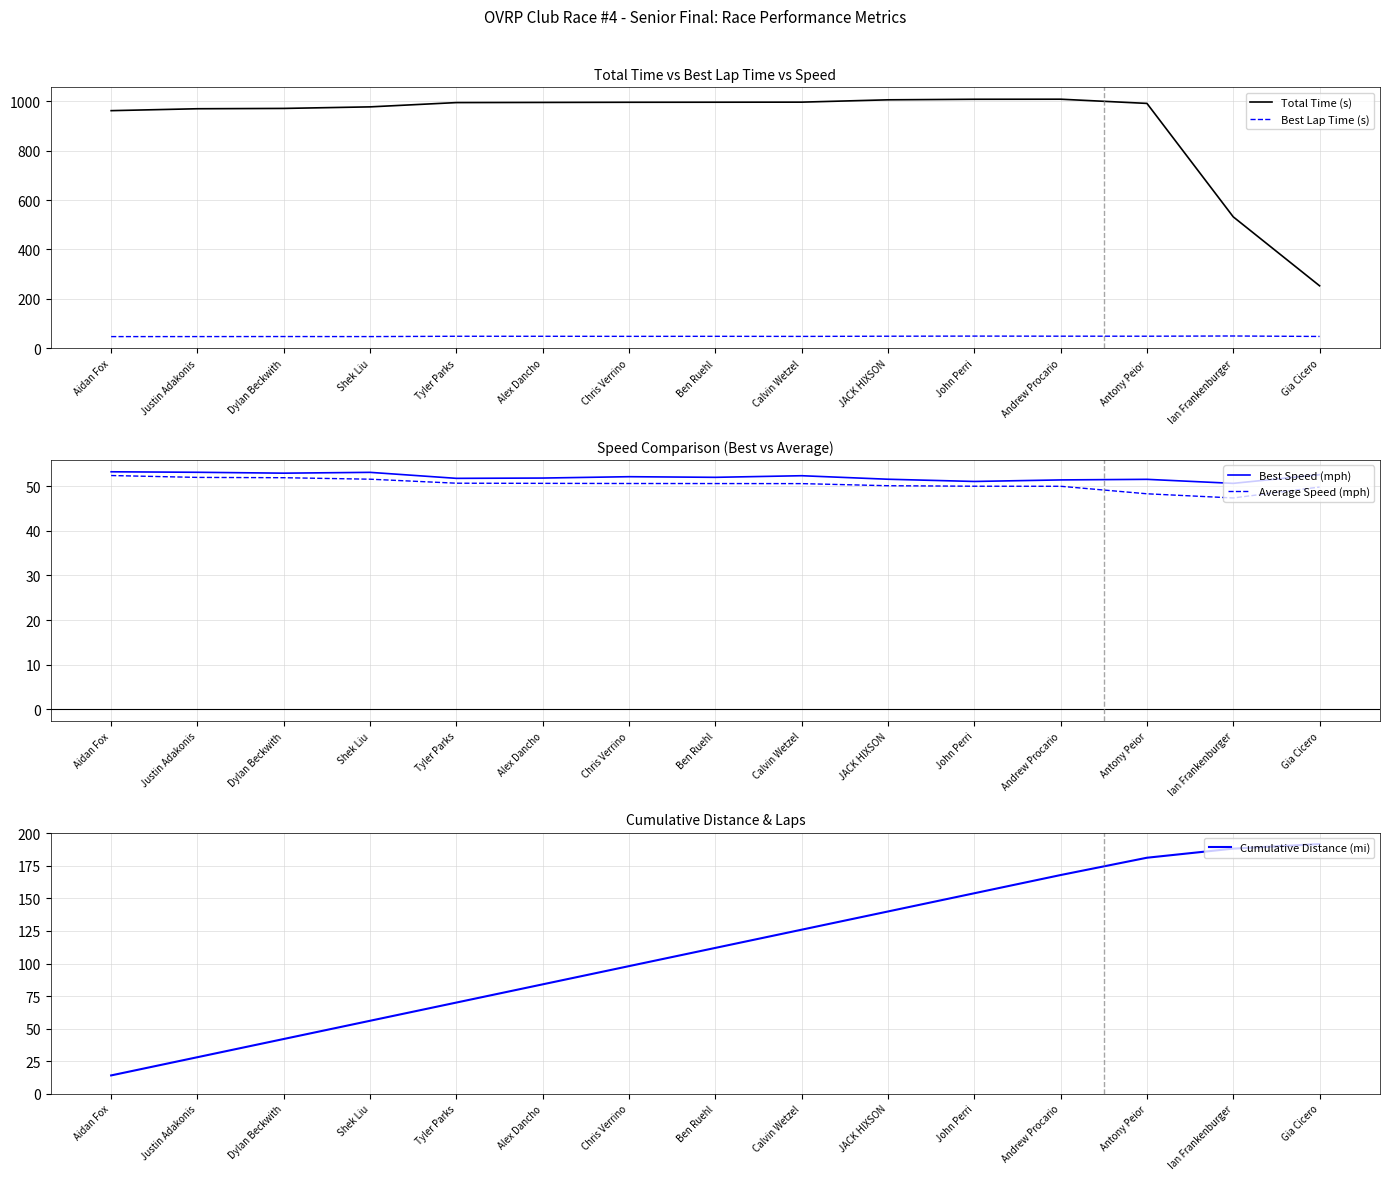

Where does the Total Time (s) series first go above 994?

Tyler Parks